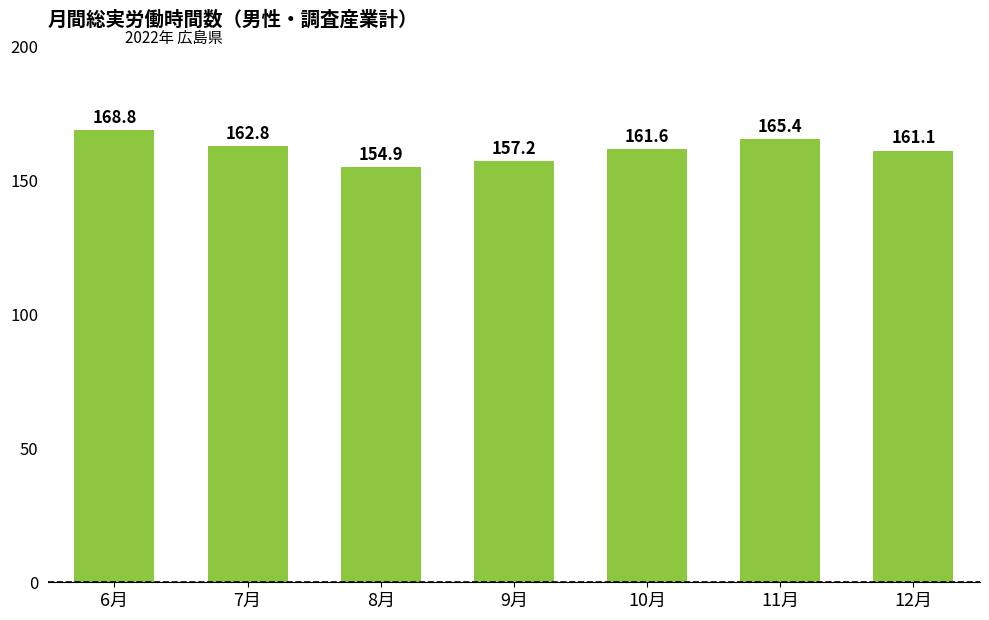

What position from the right is 7月?

6